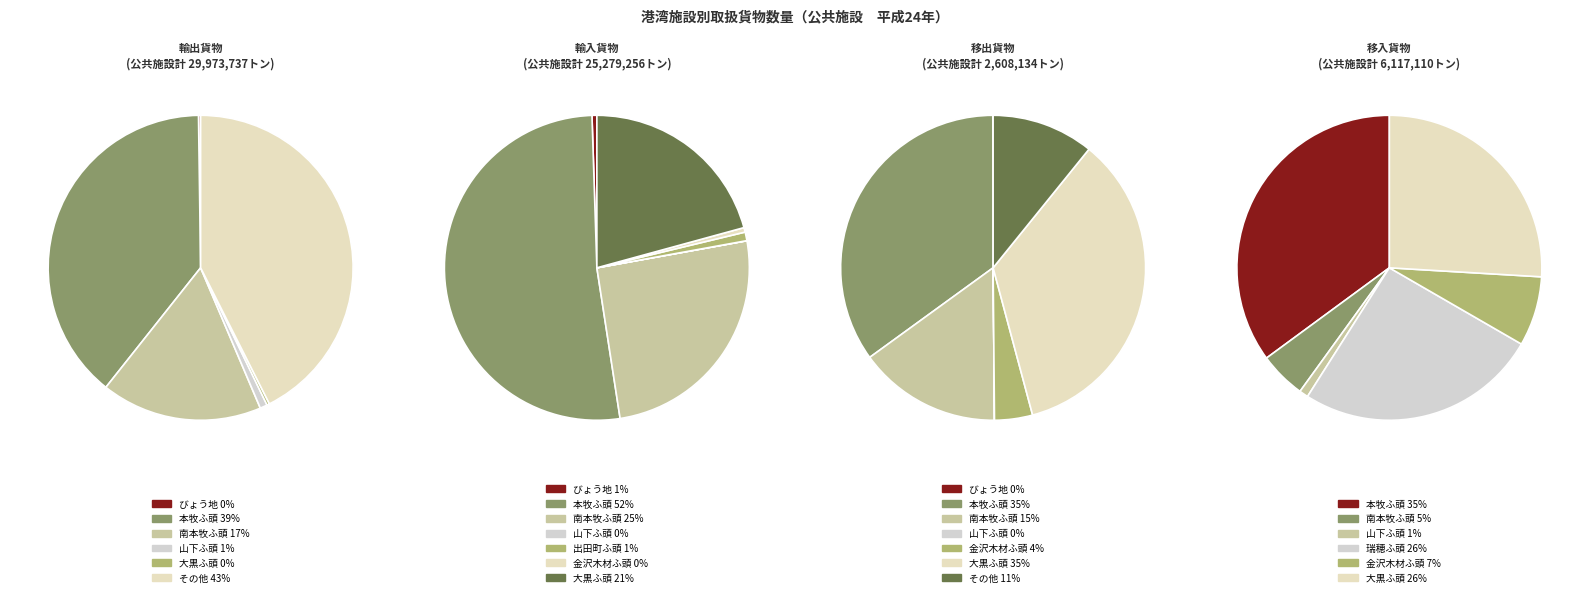

Is it true that 金沢木材ふ頭 is 7% of the pie?

True